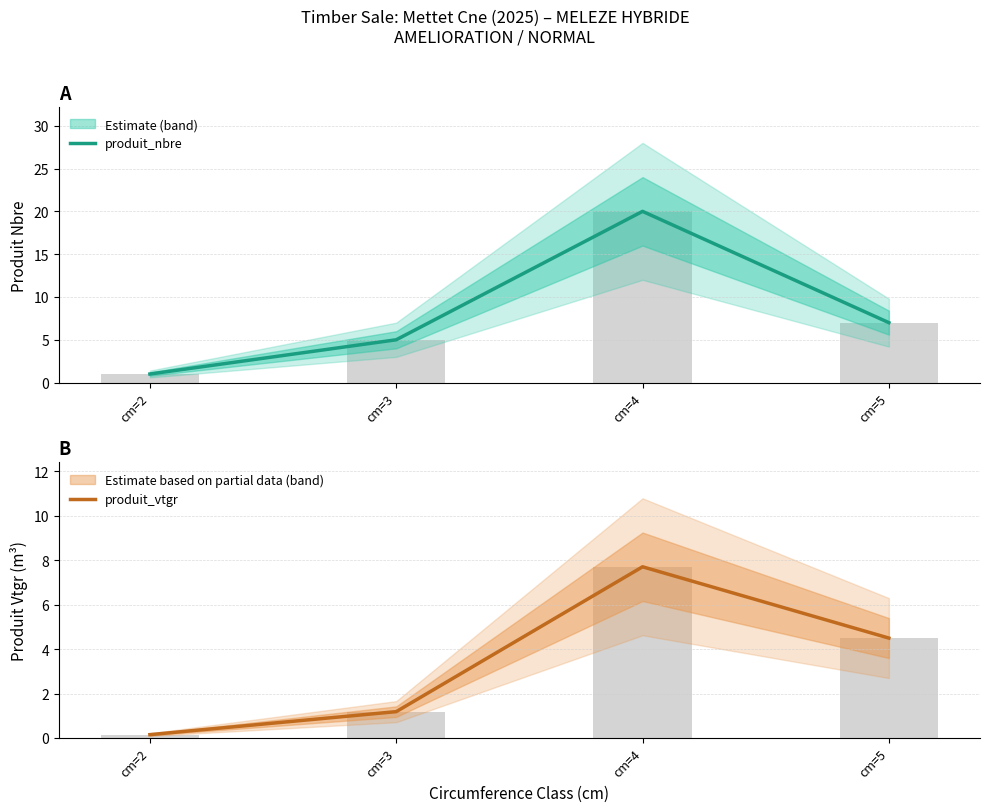

Where is produit_nbre nearest to the value 10?

cm=5